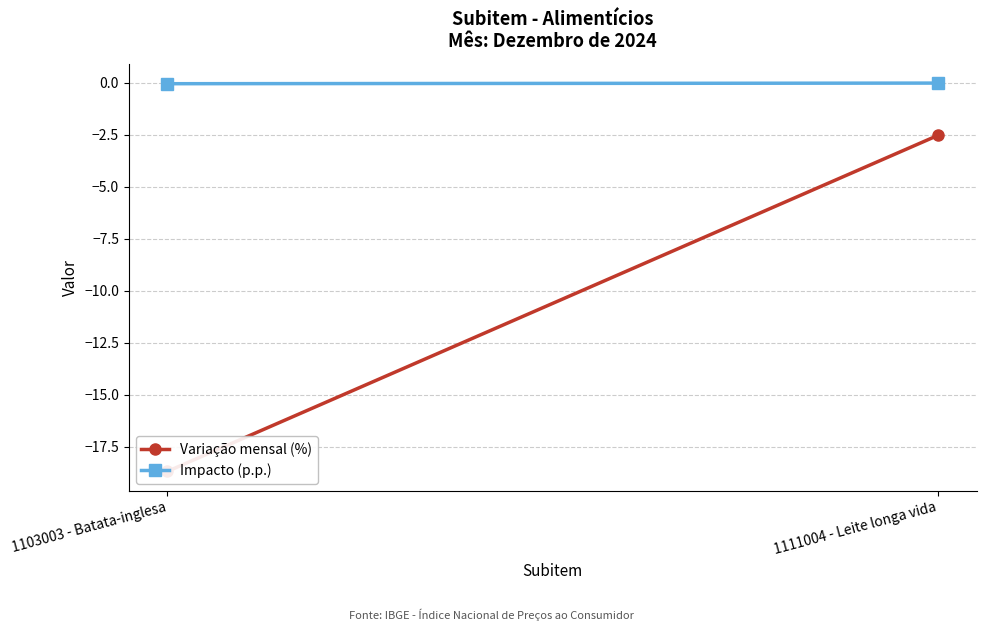

Which series has the largest range (max minus min)?

Variação mensal (%)